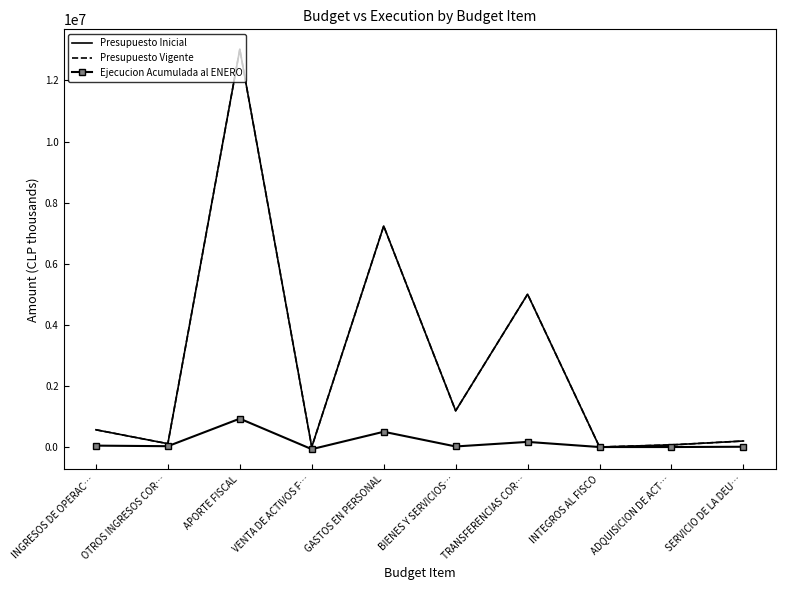

Which series has the largest range (max minus min)?

Presupuesto Inicial